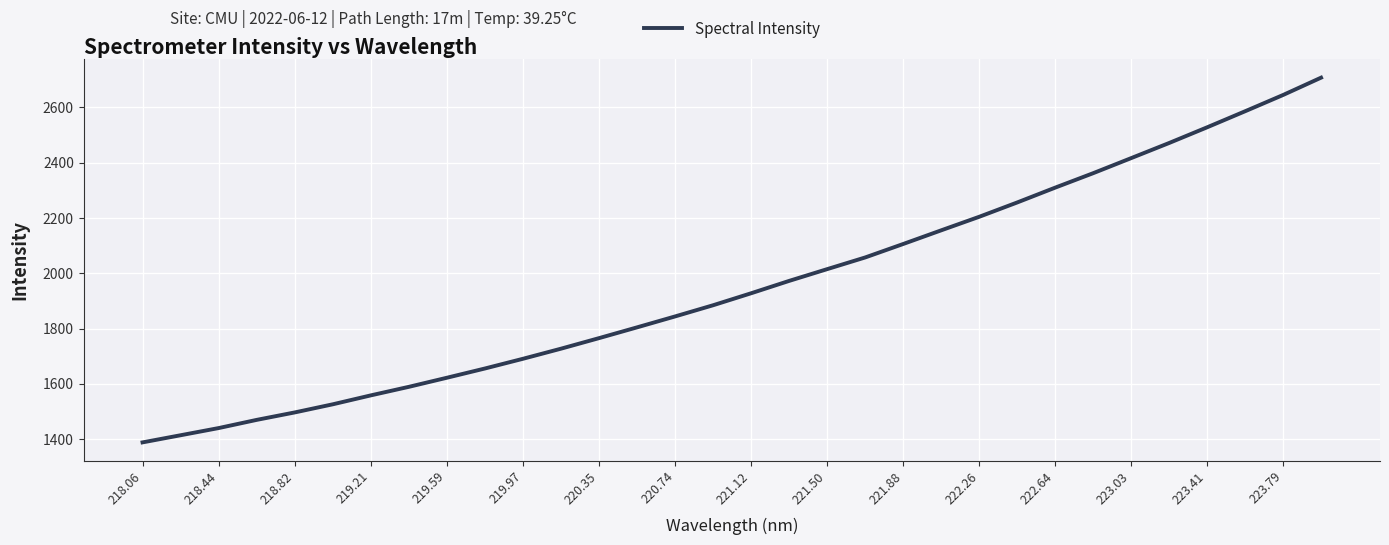

What is the difference between the maximum and minimum values?

1319.1